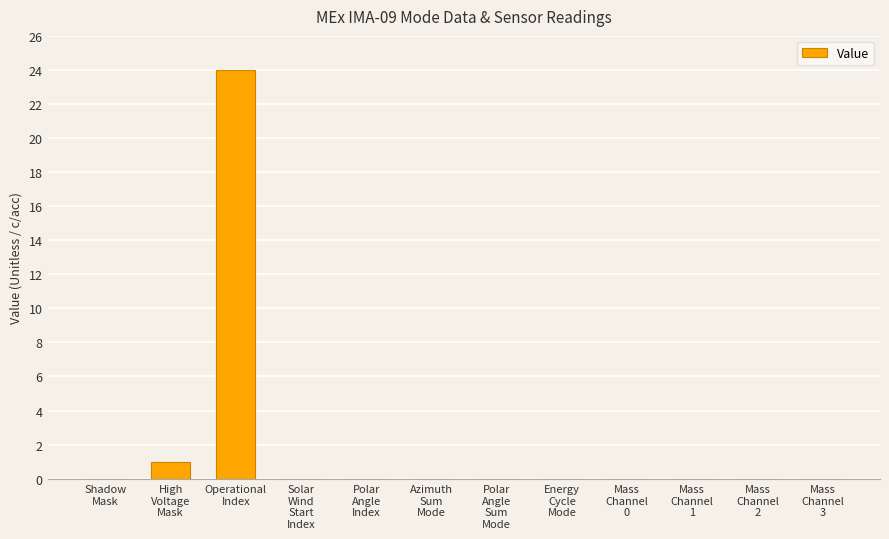

Reading left to right, list all the values displayed in this chart.

Shadow
Mask=0	High
Voltage
Mask=1	Operational
Index=24	Solar
Wind
Start
Index=0	Polar
Angle
Index=0	Azimuth
Sum
Mode=0	Polar
Angle
Sum
Mode=0	Energy
Cycle
Mode=0	Mass
Channel
0=0	Mass
Channel
1=0	Mass
Channel
2=0	Mass
Channel
3=0